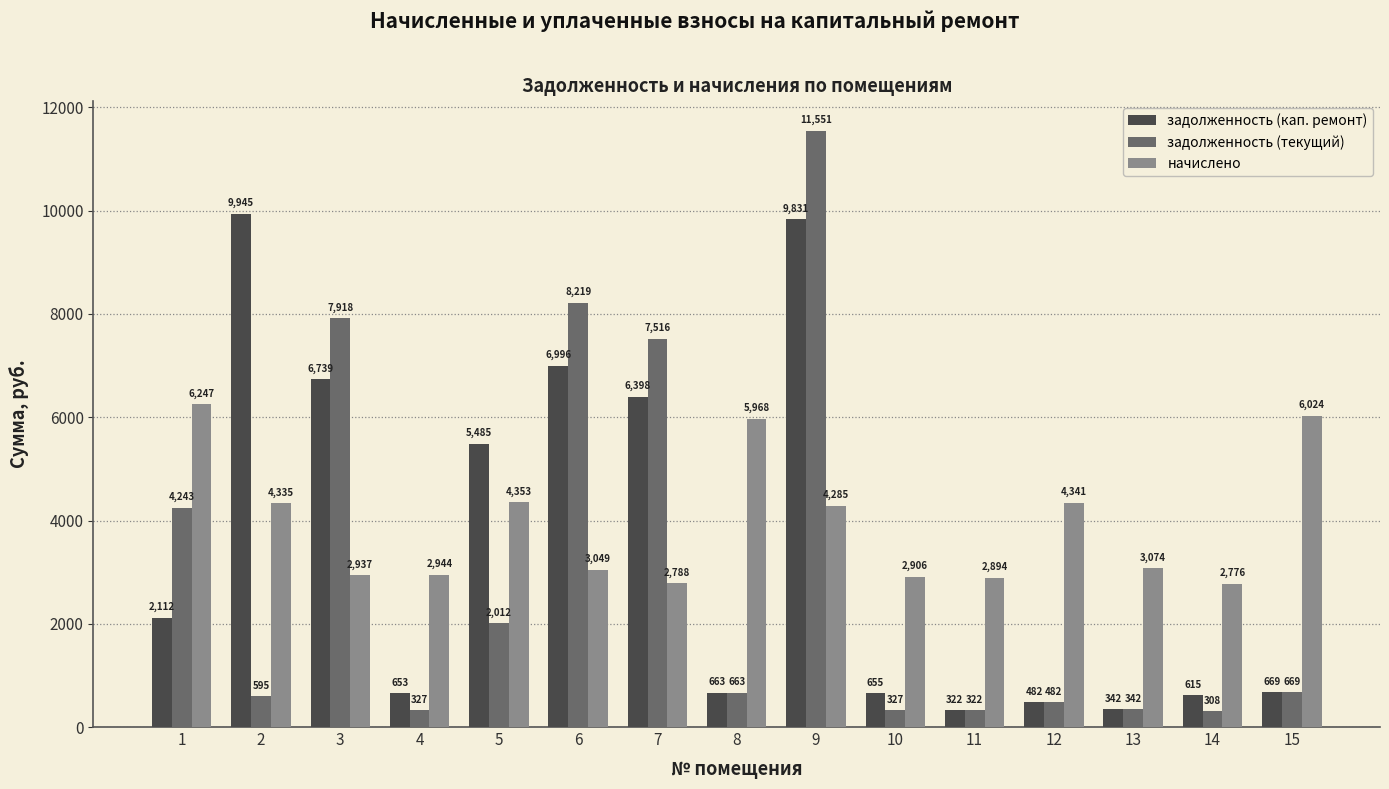

Which label corresponds to the smallest value in the chart?

14